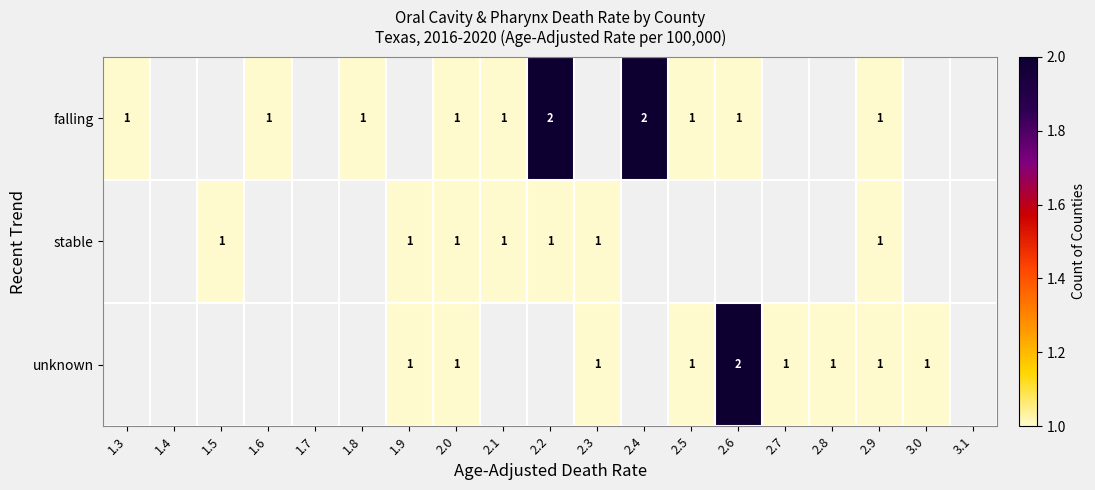

At how many categories does at least one series exceed 1?

3